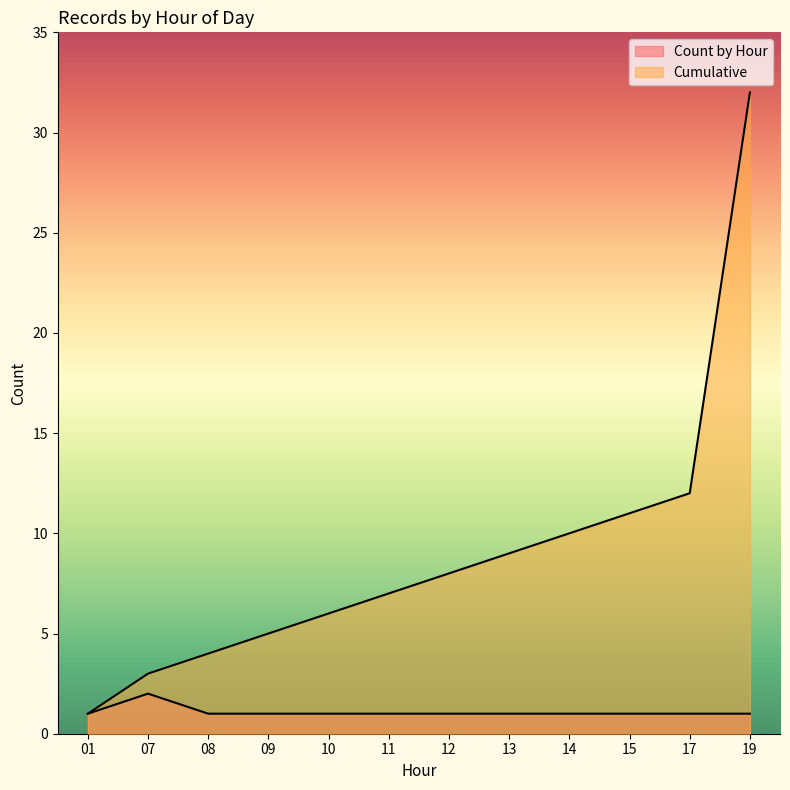

Reading left to right, extract all data points from this chart.

Count by Hour: 01=1	07=2	08=1	09=1	10=1	11=1	12=1	13=1	14=1	15=1	17=1	19=1
Cumulative: 01=1	07=3	08=4	09=5	10=6	11=7	12=8	13=9	14=10	15=11	17=12	19=32